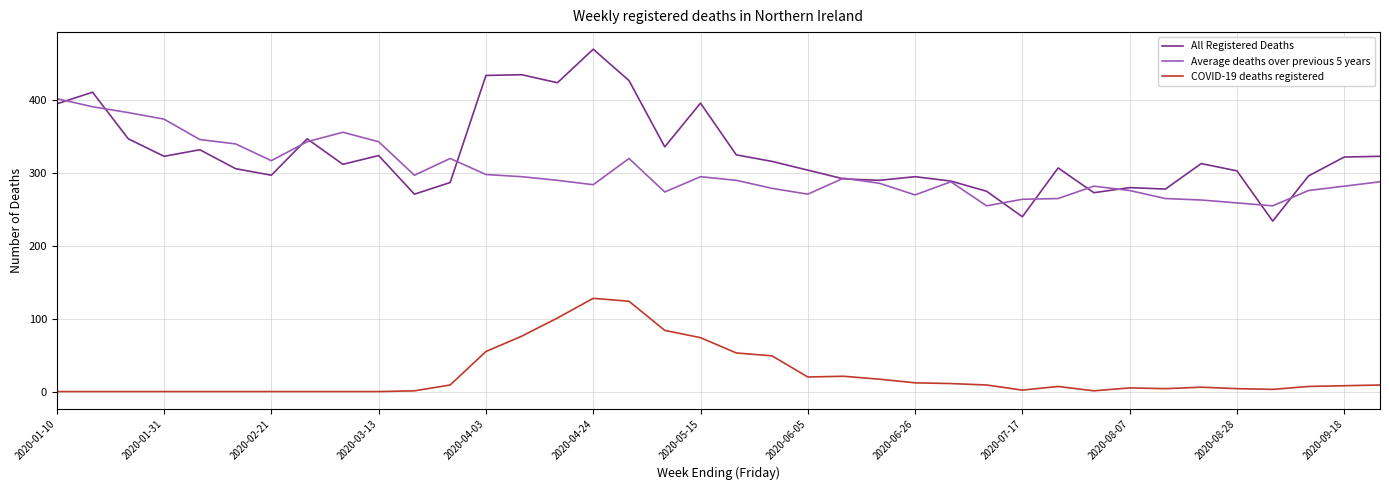

List the series in order of their peak value, lowest first.

COVID-19 deaths registered, Average deaths over previous 5 years, All Registered Deaths